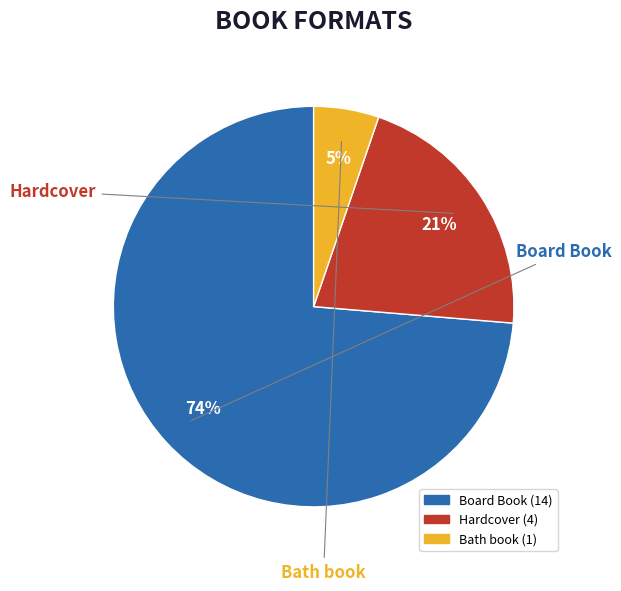

Is the sum of Board Book and Hardcover greater than half?

Yes